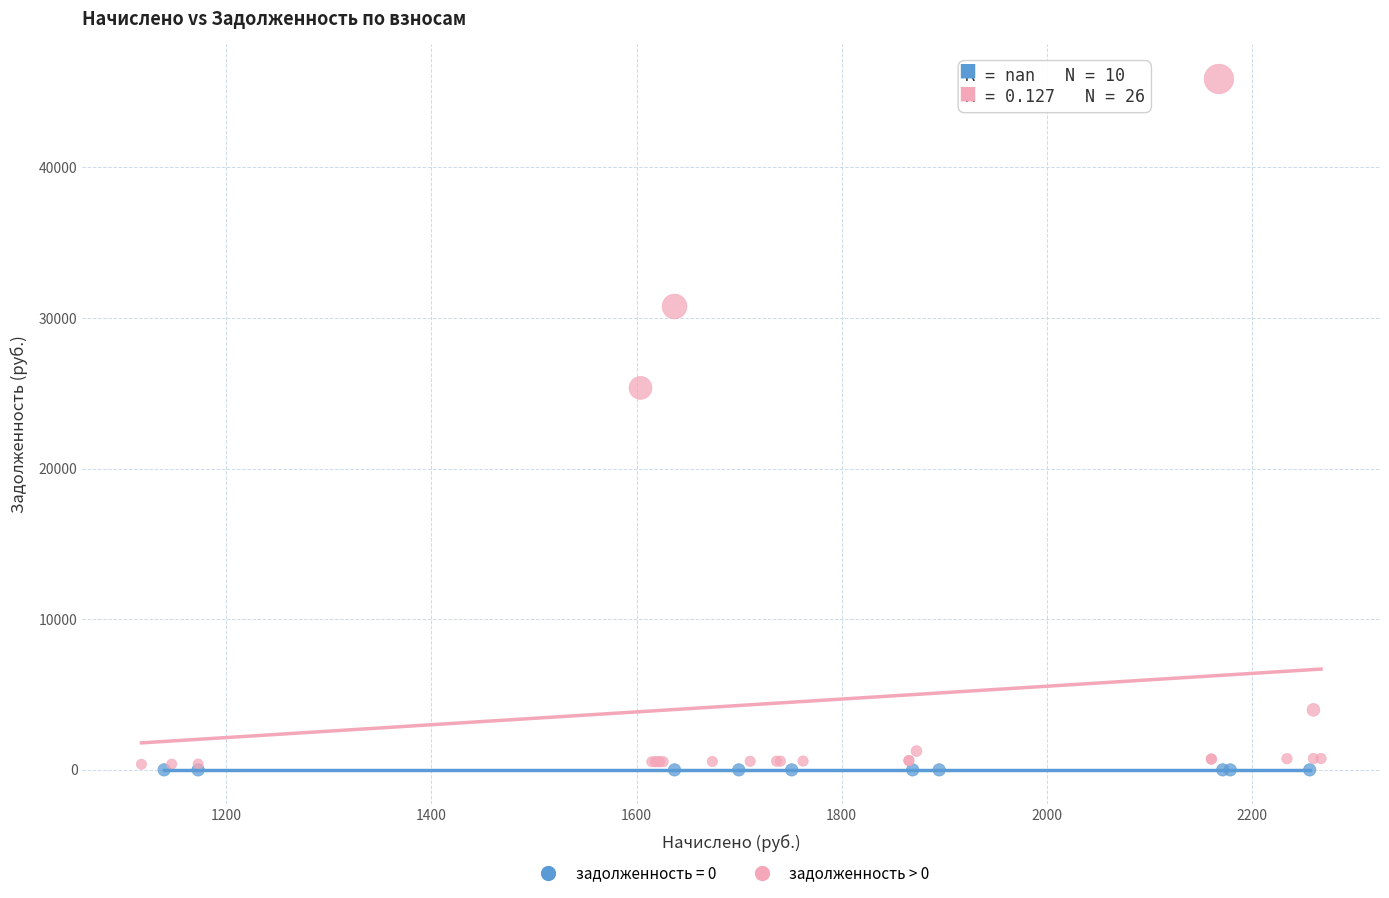

What are all the series names shown in the legend?

задолженность = 0, задолженность > 0